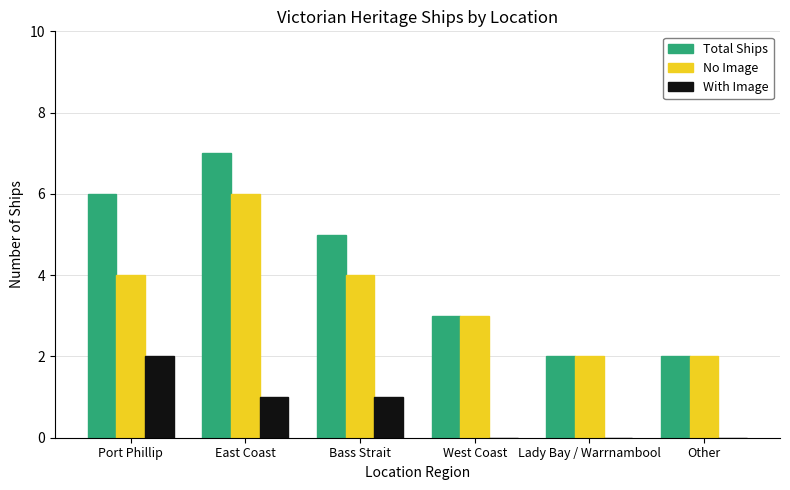

At which category is the sum across all series the highest?

East Coast